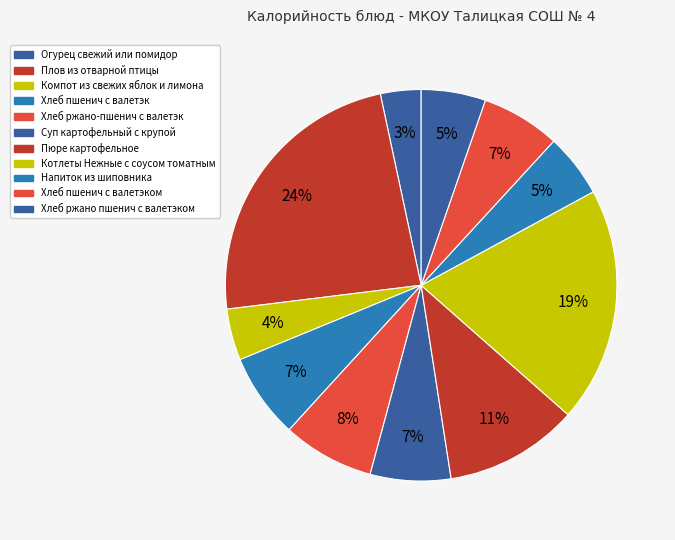

What is the smallest slice in the pie chart?

Огурец свежий или помидор